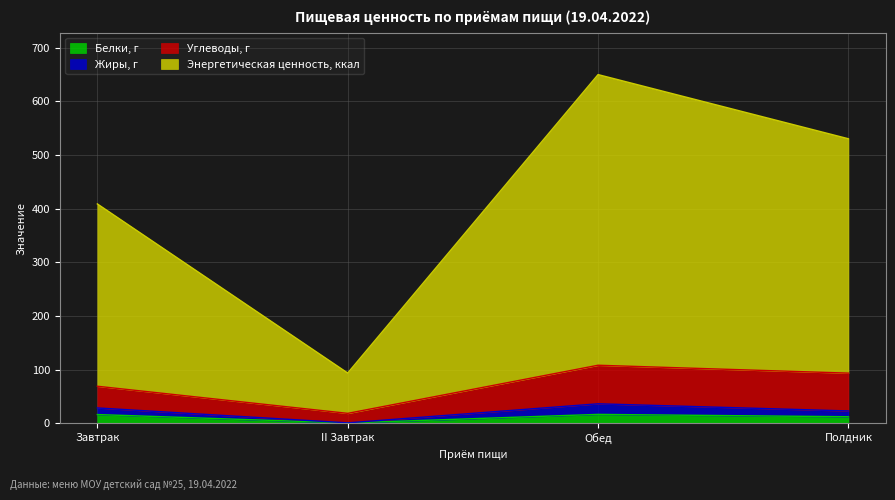

Is it true that Энергетическая ценность, ккал equals 93.9 at II Завтрак?

True